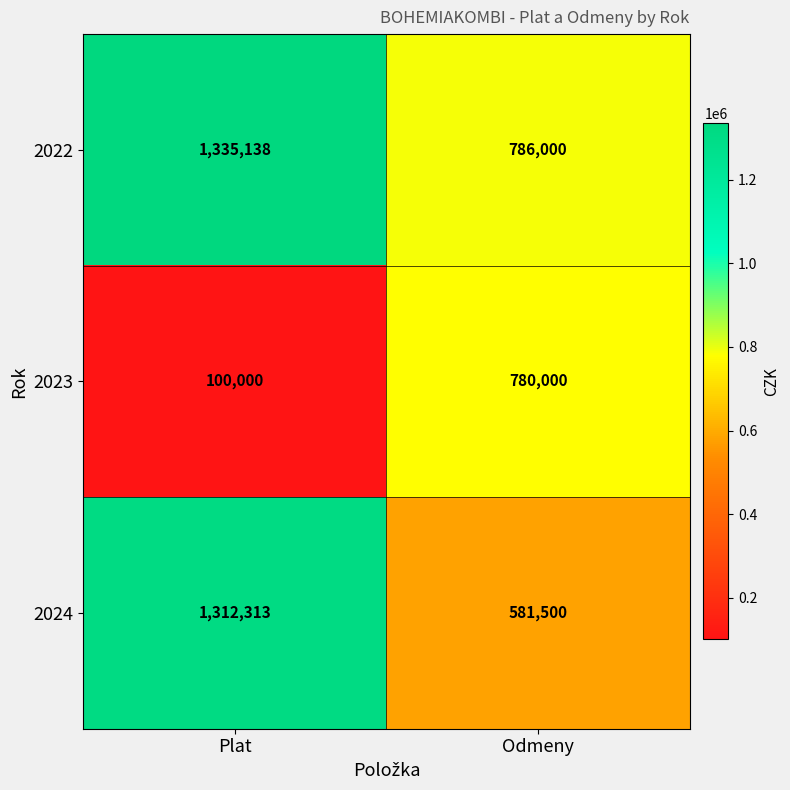

Rank the series by their maximum value, from lowest to highest.

2023, 2024, 2022